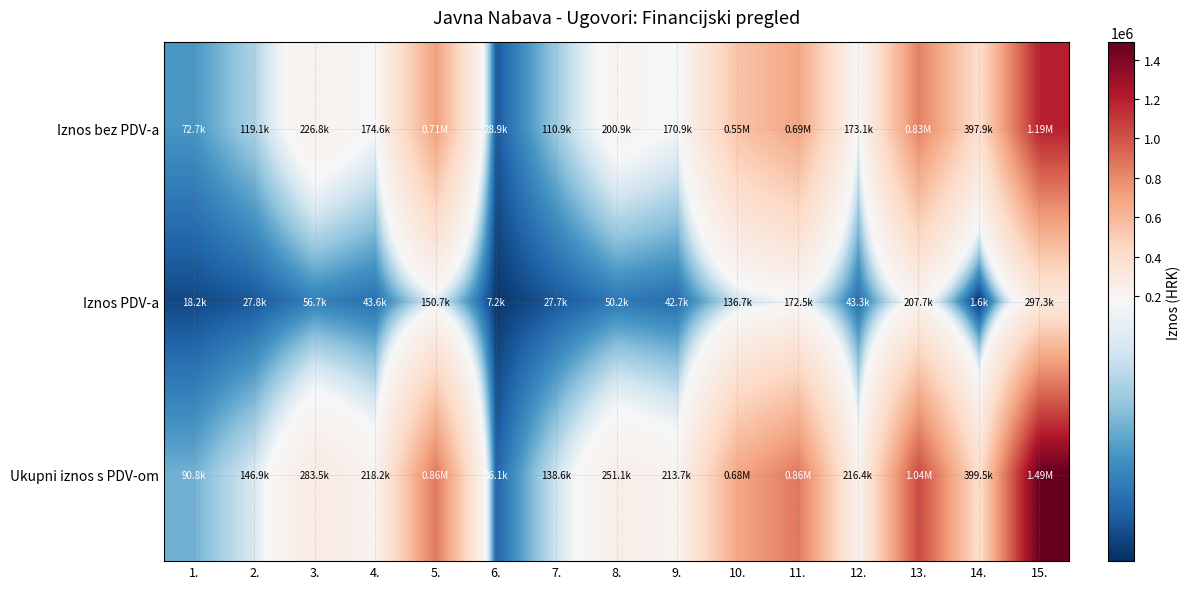

What is the spread (max minus min) of values at 6.?

28884.6